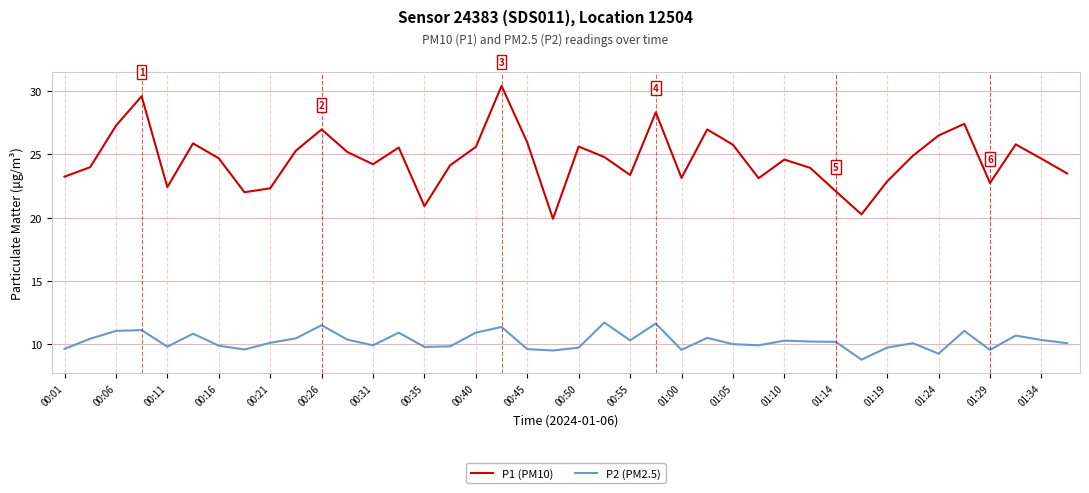

What is the smallest value displayed?

8.8